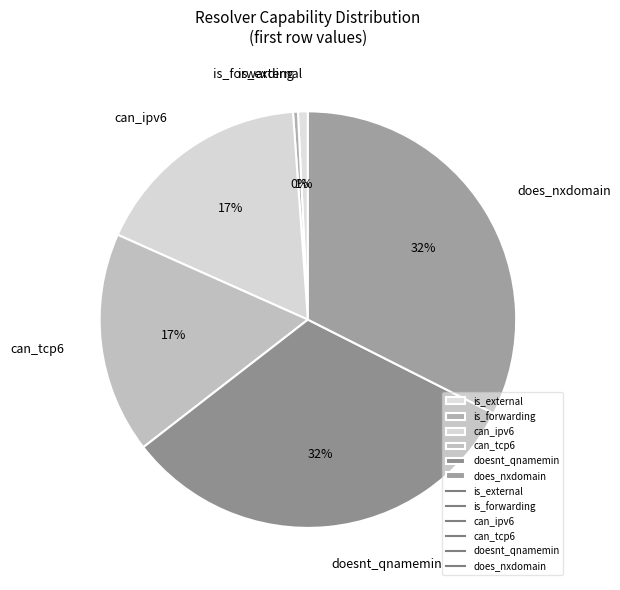

Count the number of slices in the pie.

6